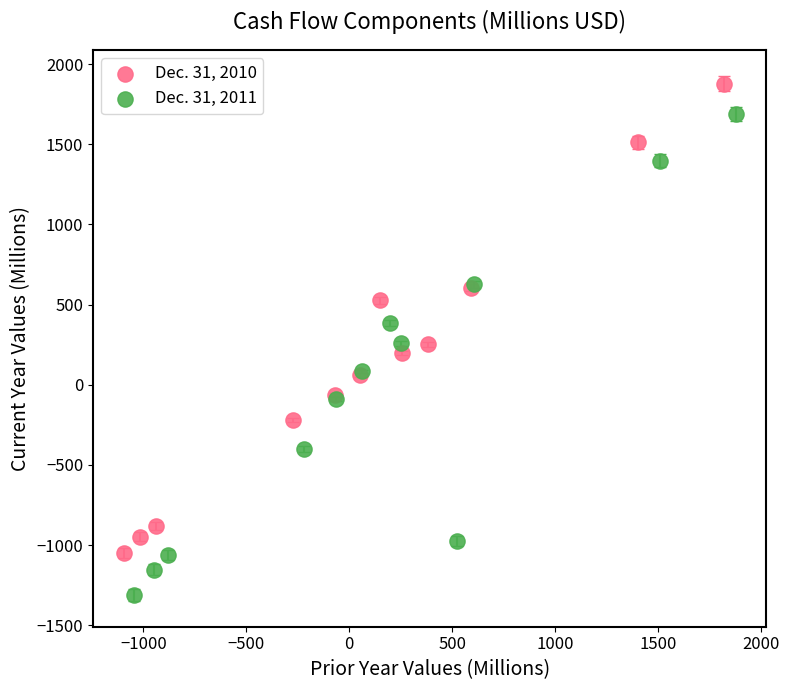

Which series reaches the minimum Y coordinate?

Dec. 31, 2011